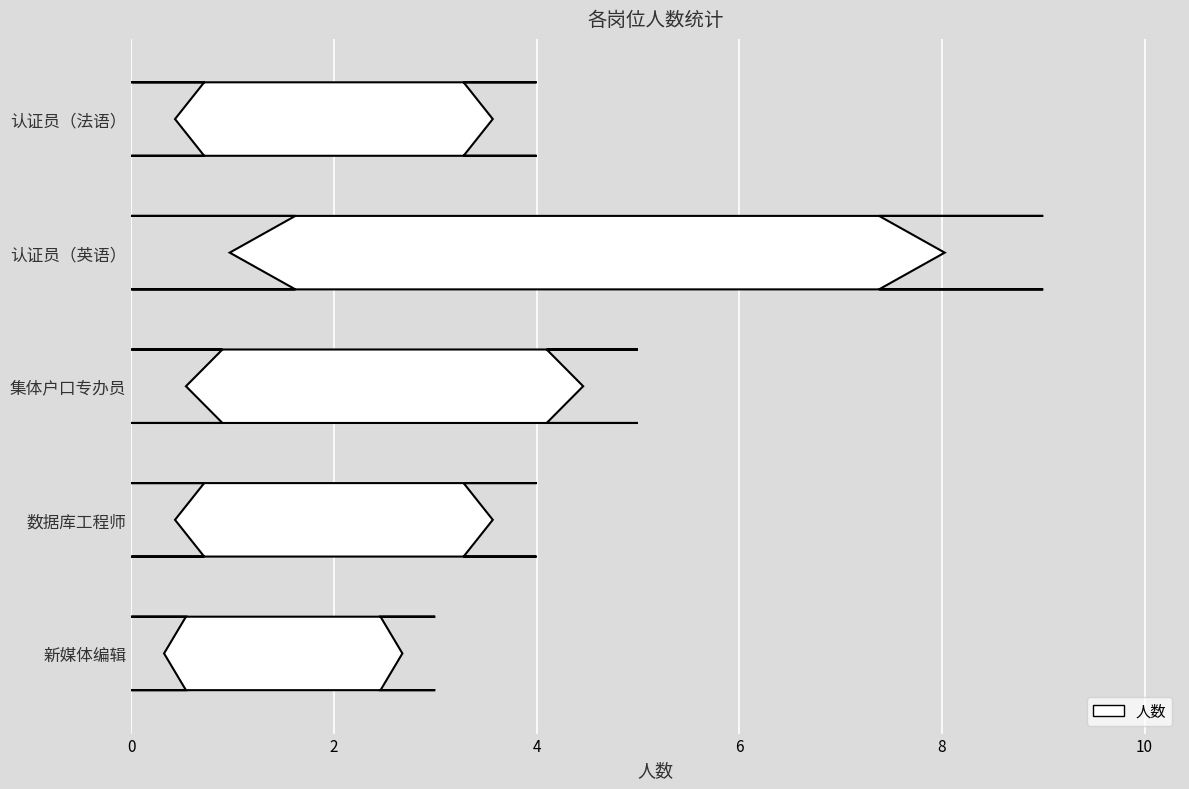

Does the chart contain any negative values?

No